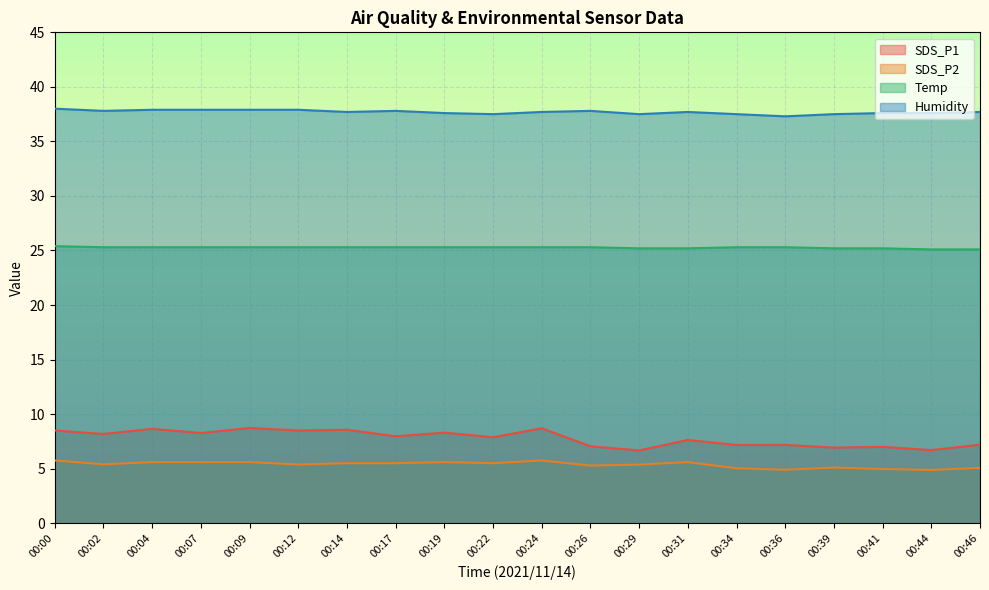

Reading left to right, list all the values displayed in this chart.

SDS_P1: 00:00=8.5	00:02=8.2	00:04=8.7	00:07=8.3	00:09=8.7	00:12=8.5	00:14=8.6	00:17=8.0	00:19=8.3	00:22=7.9	00:24=8.7	00:26=7.0	00:29=6.7	00:31=7.6	00:34=7.2	00:36=7.2	00:39=6.9	00:41=7.0	00:44=6.7	00:46=7.2
SDS_P2: 00:00=5.8	00:02=5.4	00:04=5.6	00:07=5.6	00:09=5.6	00:12=5.4	00:14=5.5	00:17=5.5	00:19=5.6	00:22=5.5	00:24=5.8	00:26=5.3	00:29=5.4	00:31=5.6	00:34=5.0	00:36=4.9	00:39=5.1	00:41=5.0	00:44=4.9	00:46=5.1
Temp: 00:00=25.4	00:02=25.3	00:04=25.3	00:07=25.3	00:09=25.3	00:12=25.3	00:14=25.3	00:17=25.3	00:19=25.3	00:22=25.3	00:24=25.3	00:26=25.3	00:29=25.2	00:31=25.2	00:34=25.3	00:36=25.3	00:39=25.2	00:41=25.2	00:44=25.1	00:46=25.1
Humidity: 00:00=38.0	00:02=37.8	00:04=37.9	00:07=37.9	00:09=37.9	00:12=37.9	00:14=37.7	00:17=37.8	00:19=37.6	00:22=37.5	00:24=37.7	00:26=37.8	00:29=37.5	00:31=37.7	00:34=37.5	00:36=37.3	00:39=37.5	00:41=37.6	00:44=37.6	00:46=37.7